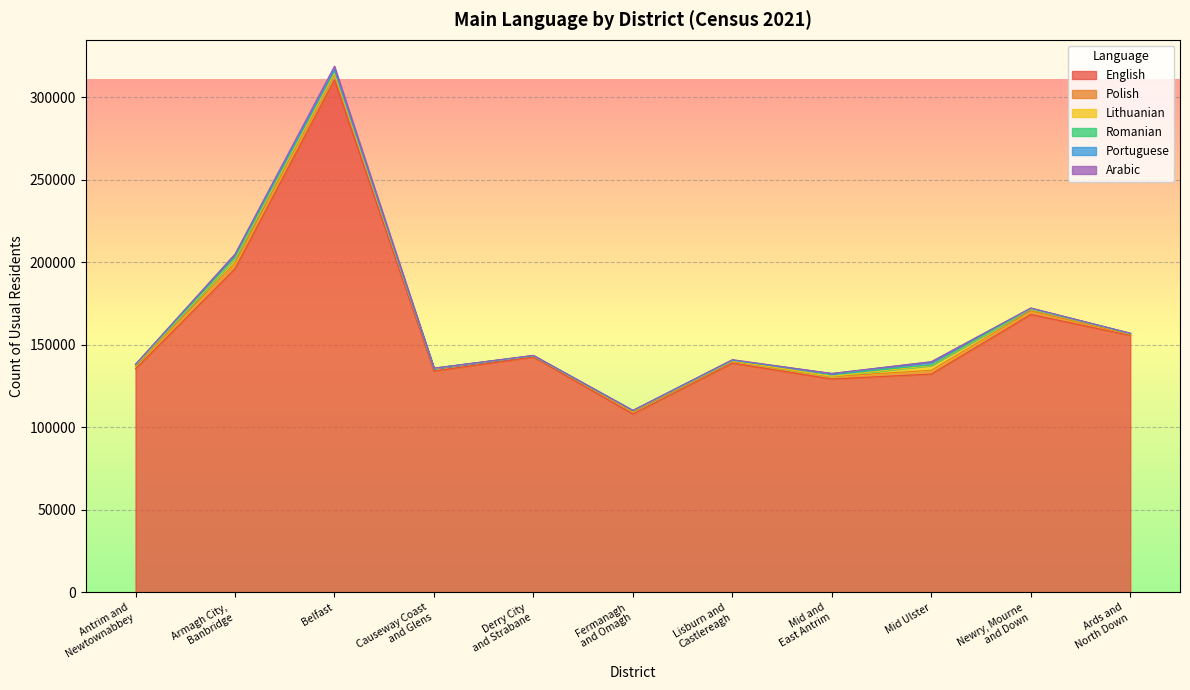

Reading left to right, what are all the values shown in this chart?

English: 135537	196026	310386	134147	142629	108126	138930	129304	132297	168408	155720
Polish: 1611	3551	3843	1524	648	1330	1126	1483	2295	2143	580
Lithuanian: 466	2611	397	49	108	512	294	132	2875	1149	385
Romanian: 358	768	1460	79	62	145	280	1578	367	347	183
Portuguese: 103	1777	669	39	49	76	125	116	1799	119	110
Arabic: 228	234	2046	63	148	149	276	46	175	170	92